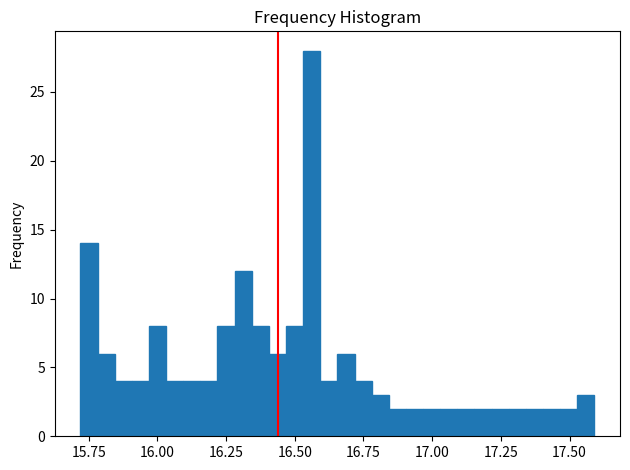

Around what value on the x-axis is the tallest bar? Give the approximate position of its centre, as read against the axis.

16.55